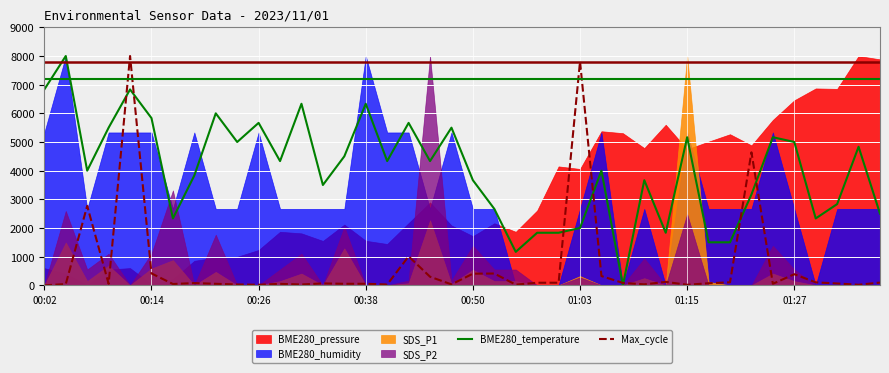

What is the highest value of the BME280_temperature series?

8000.0